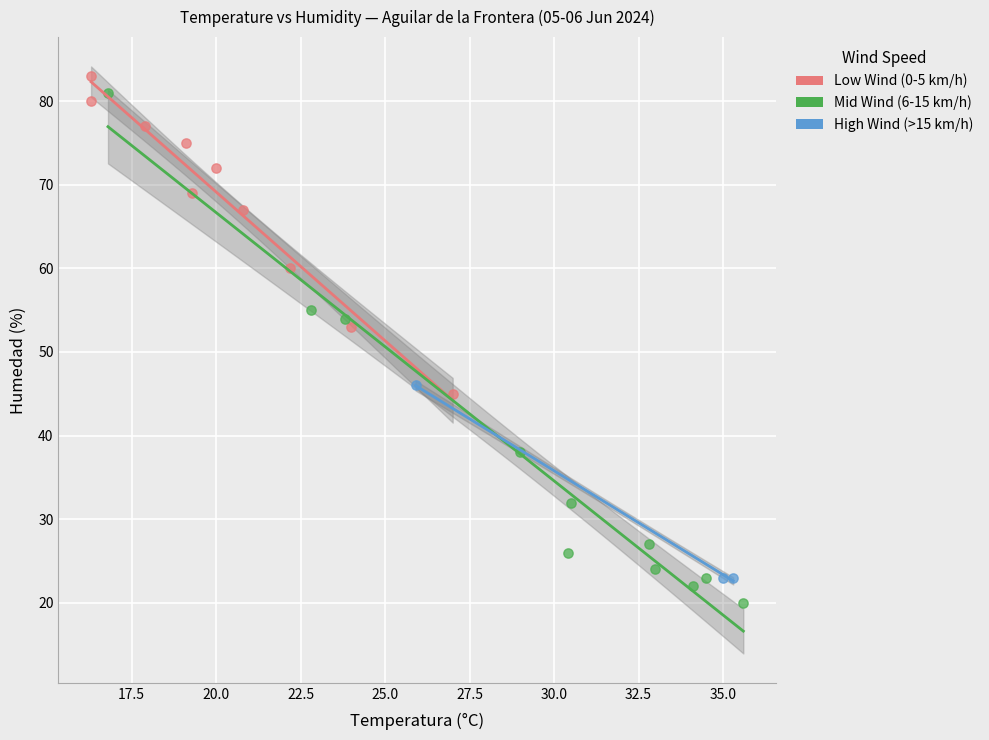

Which series has the largest Y range (max minus min)?

Mid Wind (6-15 km/h)